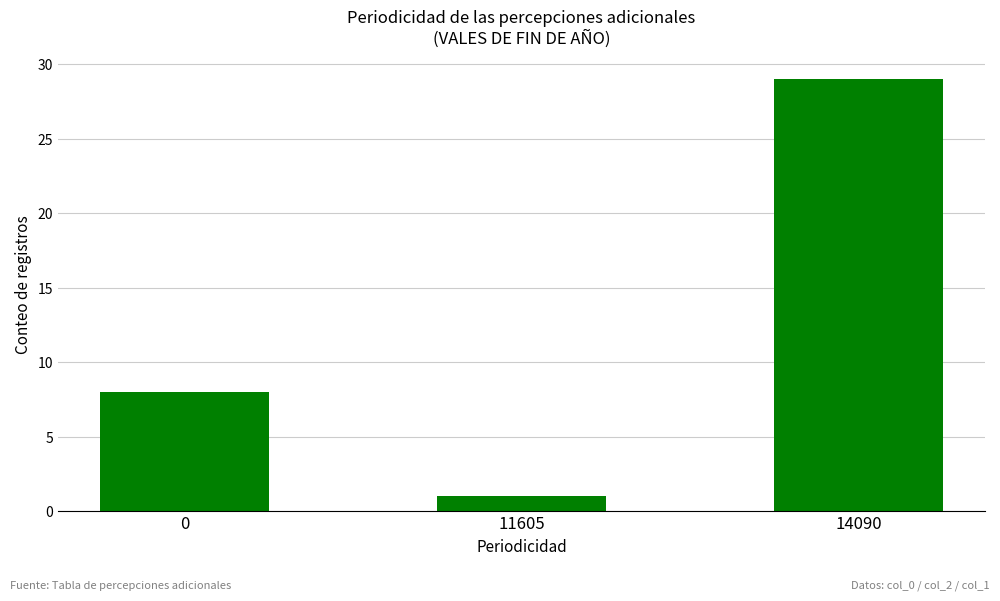

What is the value of the 3rd bar from the left?

29